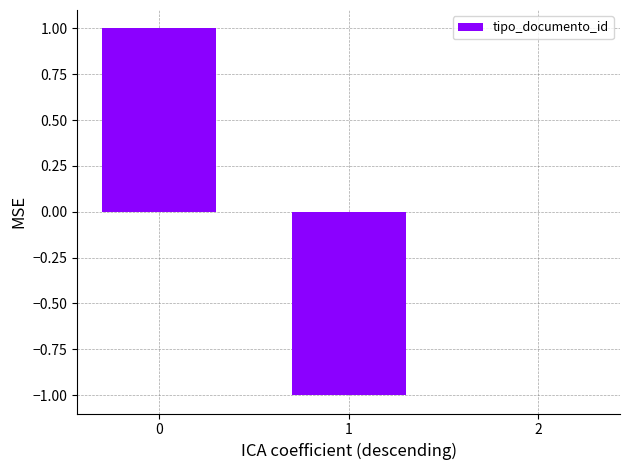

True or false: the data shows 0 at 2.

True